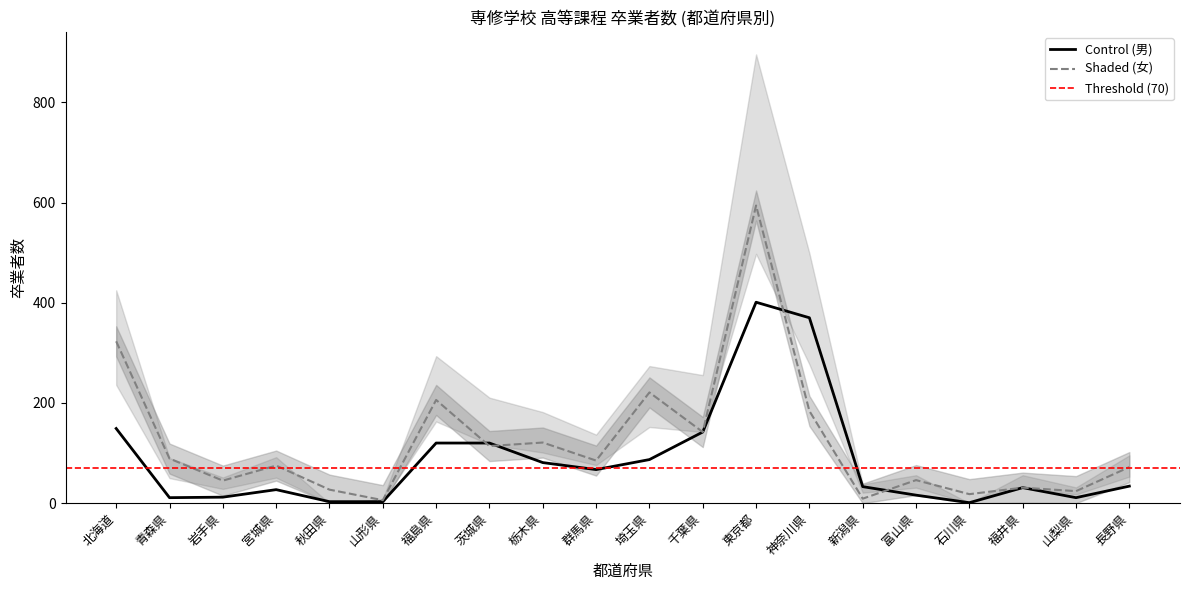

What is the sum of all 計(女) values?

2432